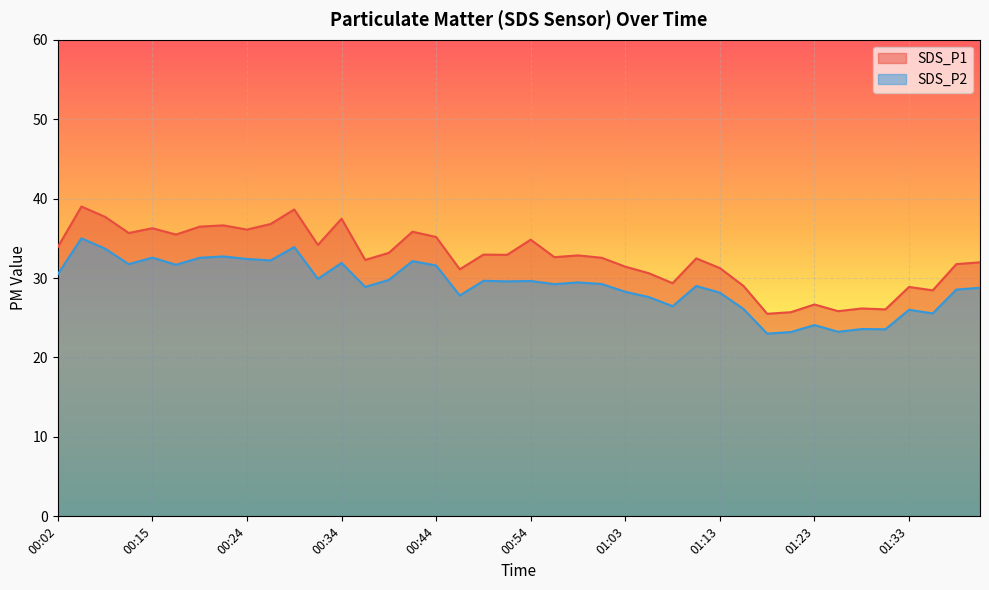

The SDS_P1 series shows 50.2 at 00:34. True or false?

False